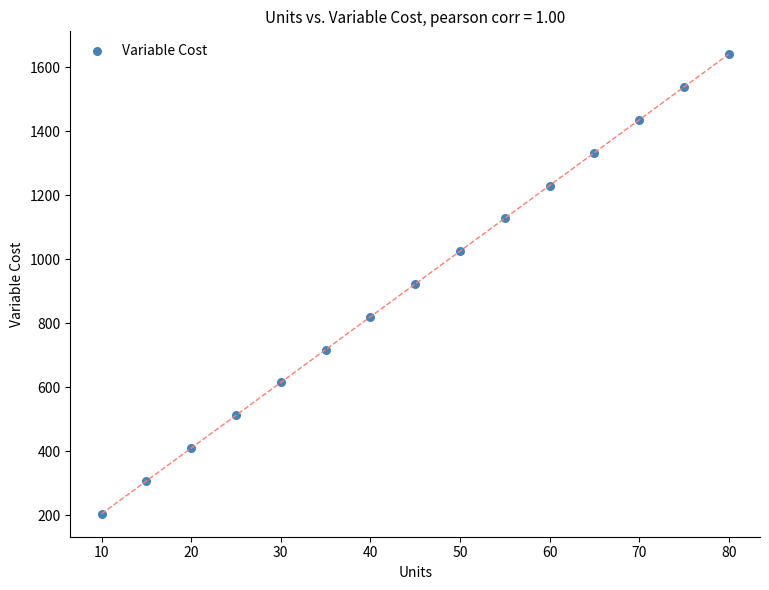

What is the range of X values (max minus min)?

70.0